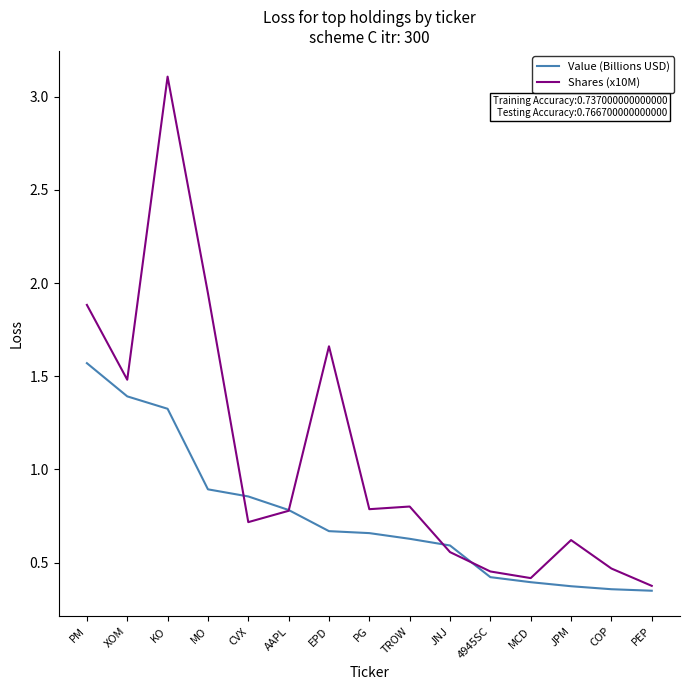

Read the Shares (x10M) value at XOM.

1.5